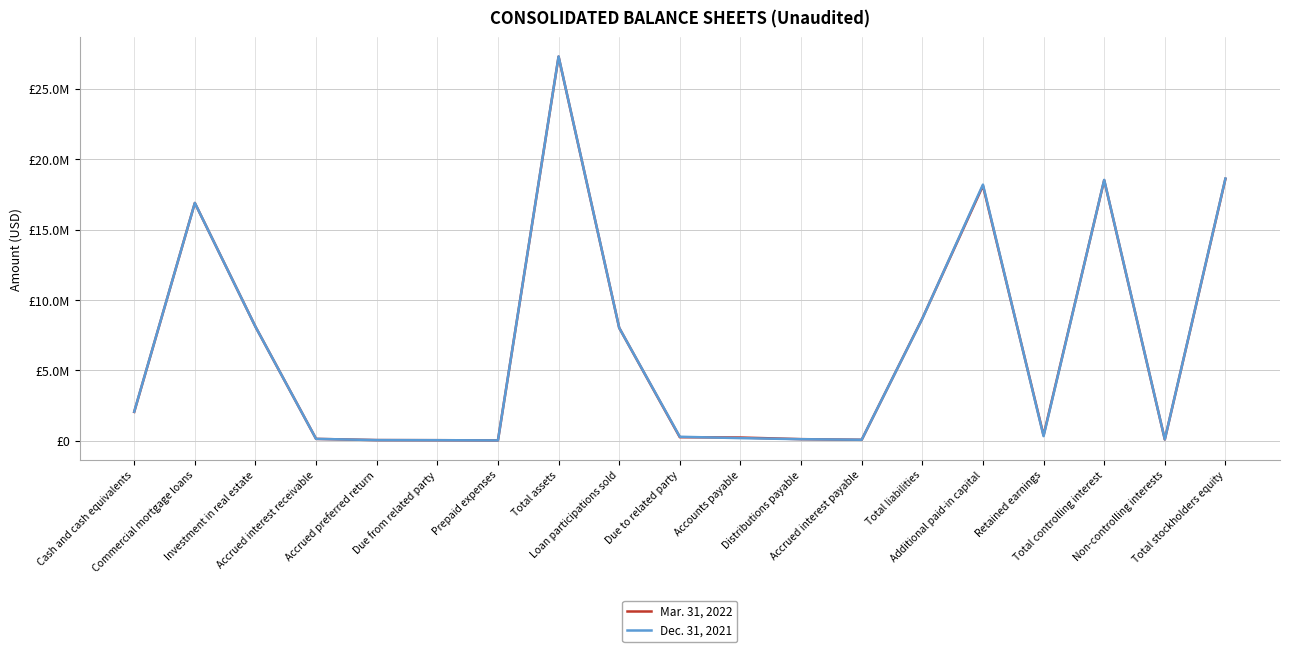

Does the chart display data point markers on the line(s)?

No